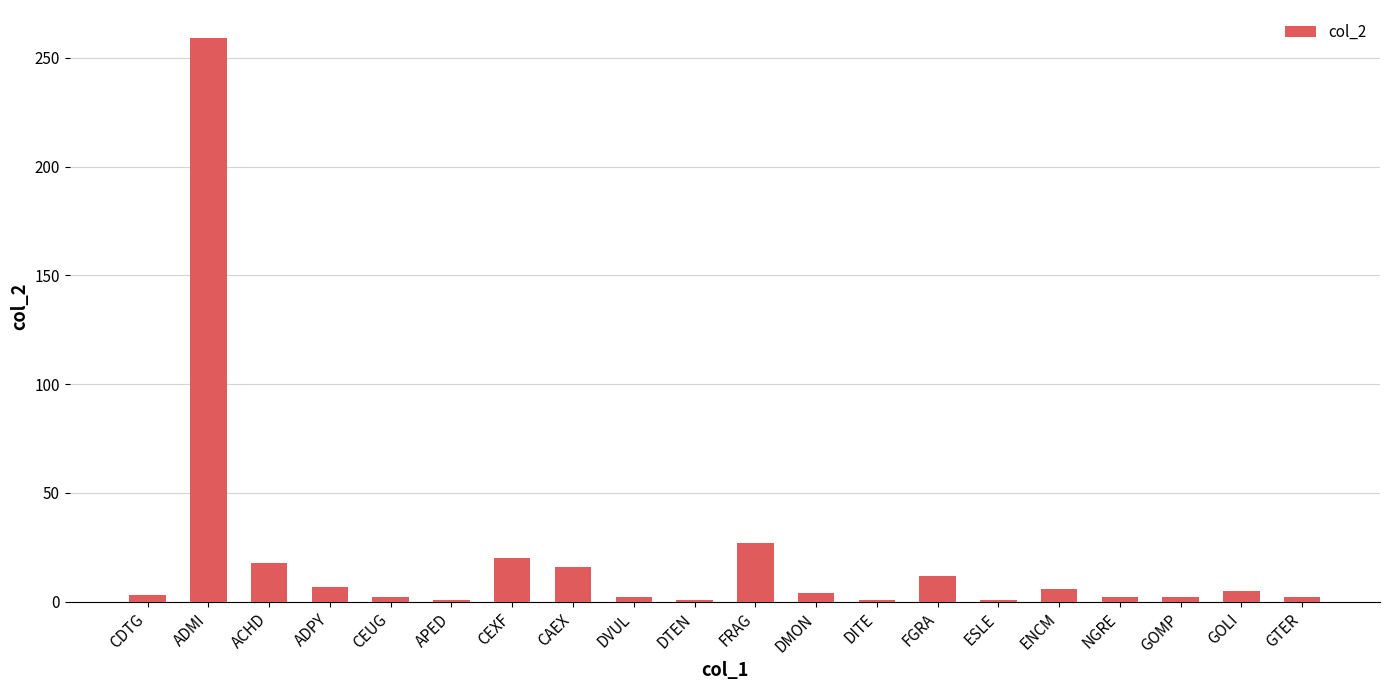

Are the bars horizontal?

No